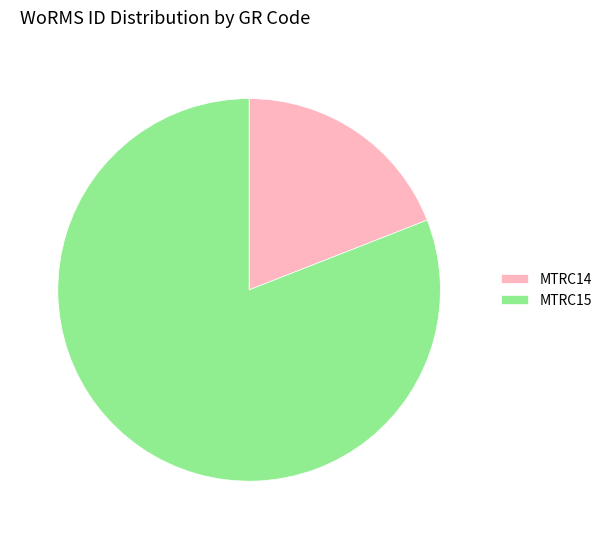

Which slice is the smallest?

MTRC14